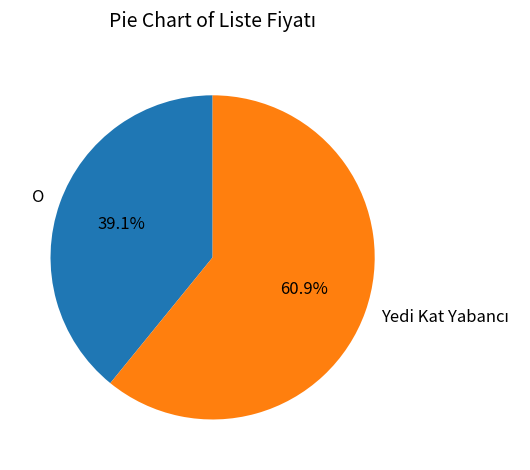

Is there a majority slice in this chart?

Yes